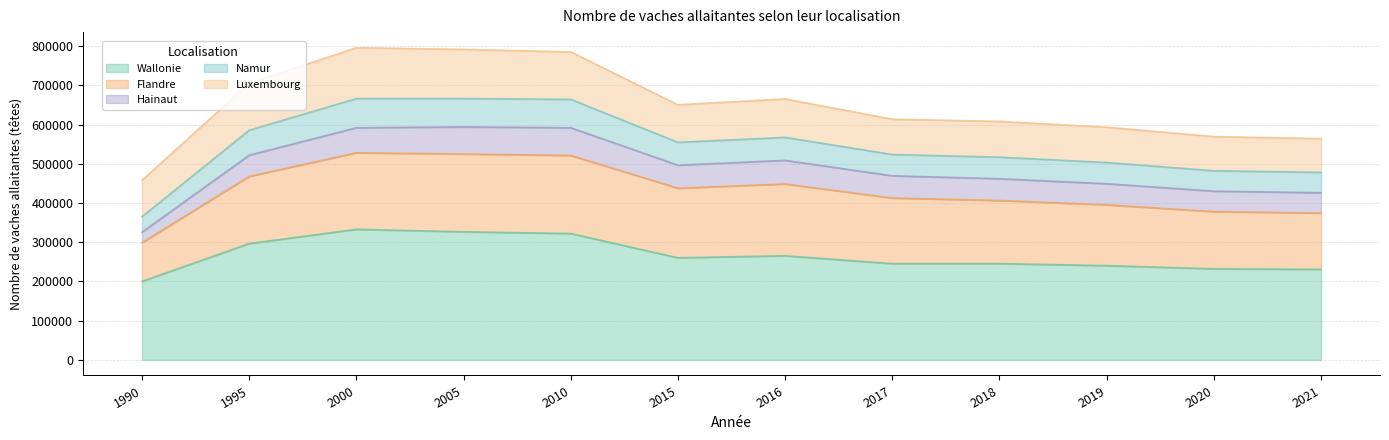

Does the chart have visible grid lines?

Yes